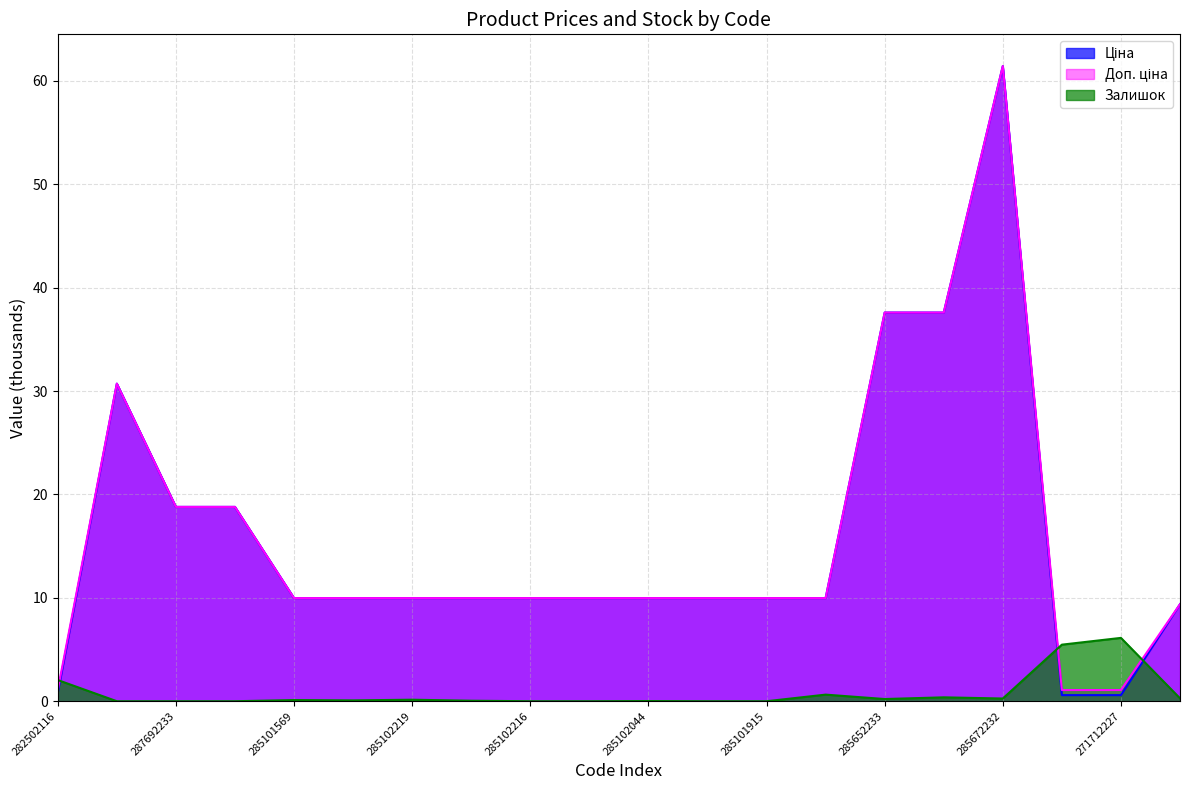

Which has a higher value, 285102218 or 285652233?

285652233